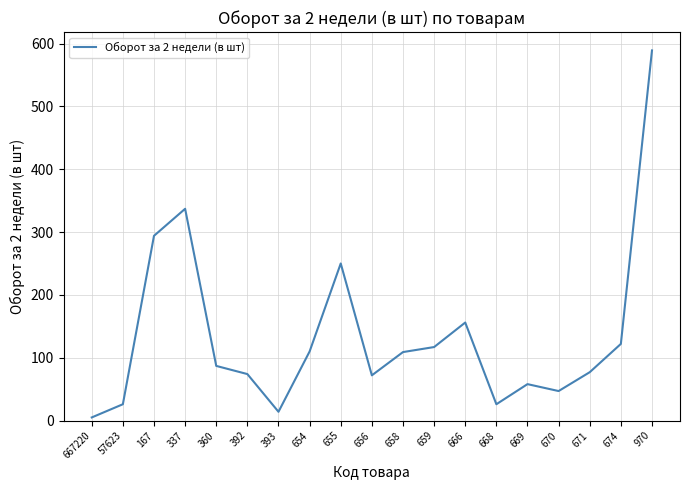

What is the difference between the maximum and minimum values?

584